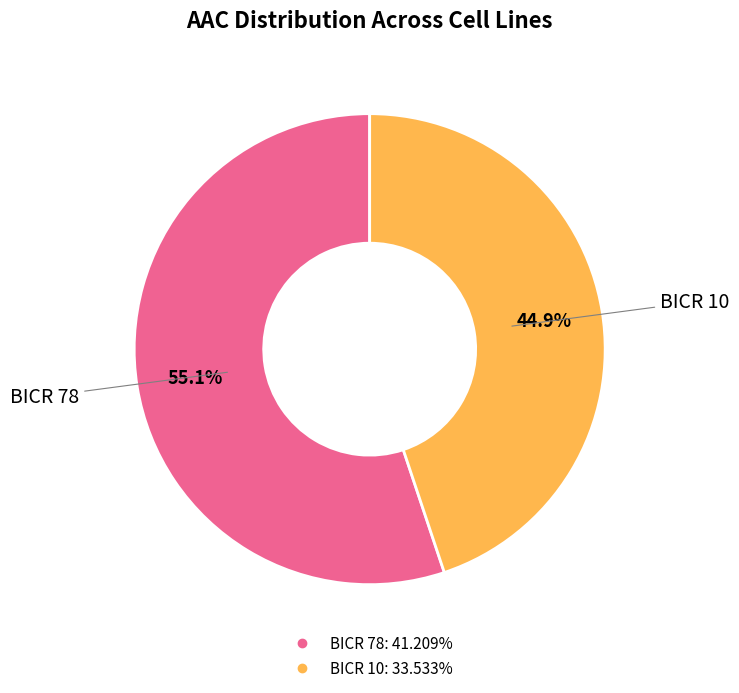

Is BICR 78 the majority of the pie?

Yes